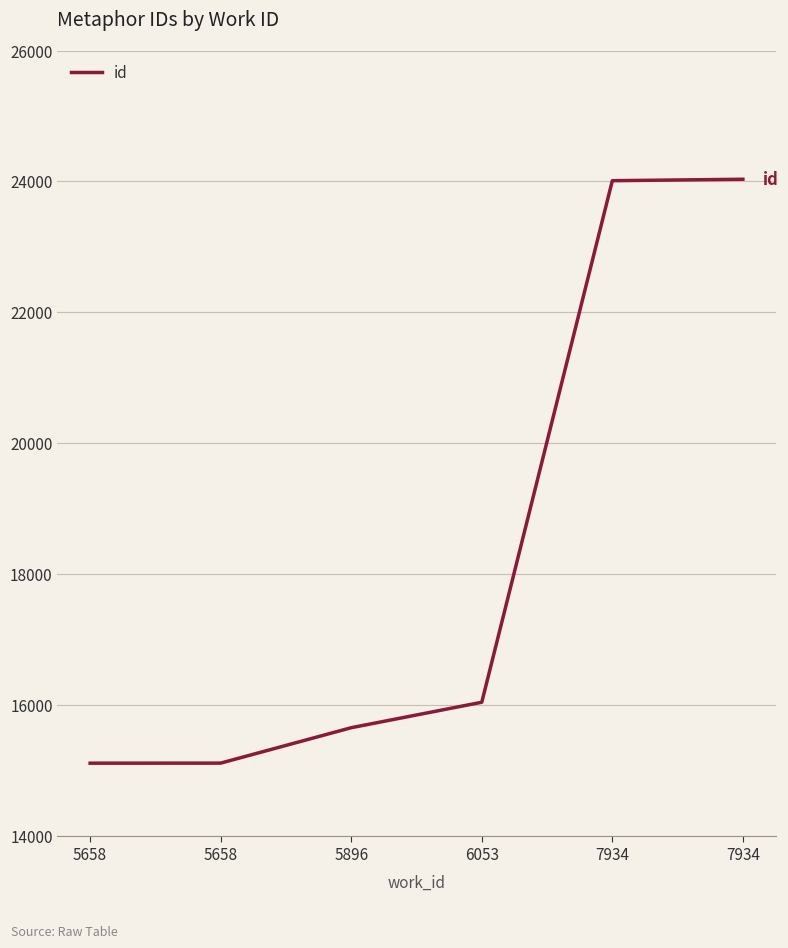

Reading left to right, transcribe all the data shown in this chart.

15112	15113	15654	16043	24011	24033